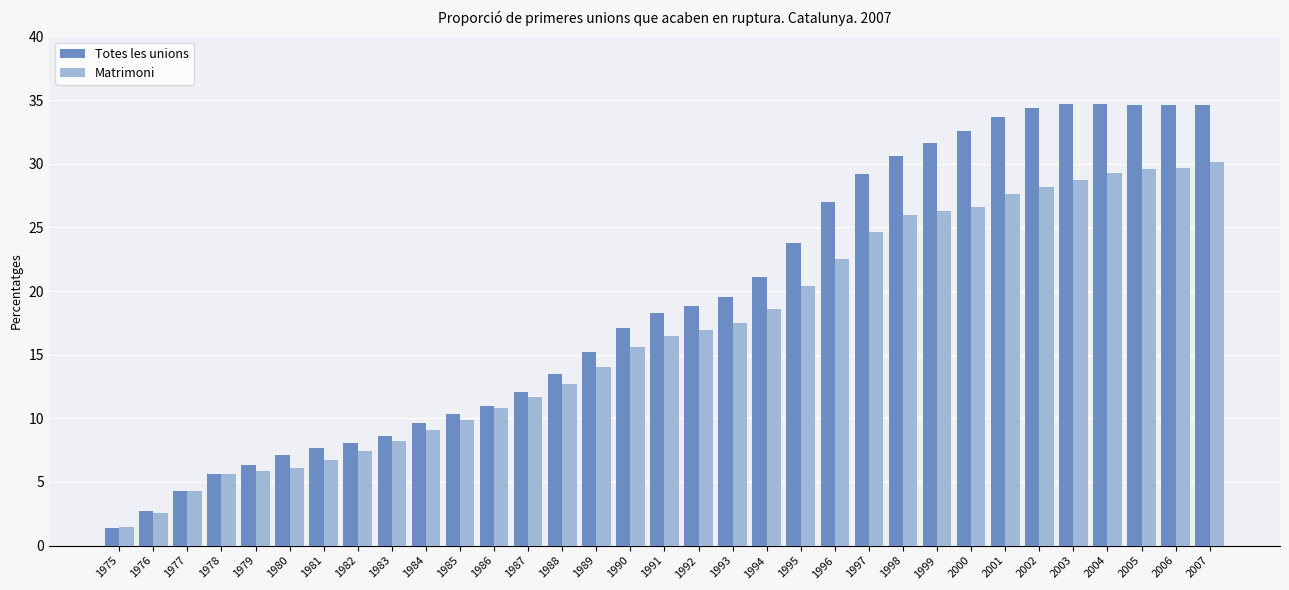

Rank the series at 2005 from lowest to highest value.

Matrimoni, Totes les unions